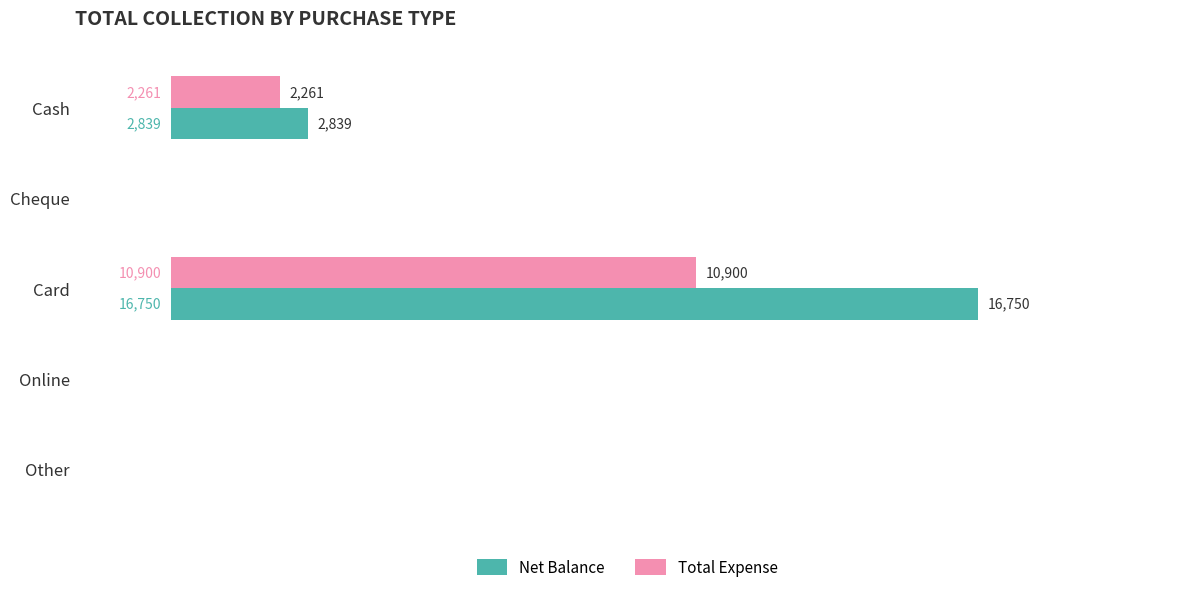

Where is Total Expense nearest to the value 5450?

Cash